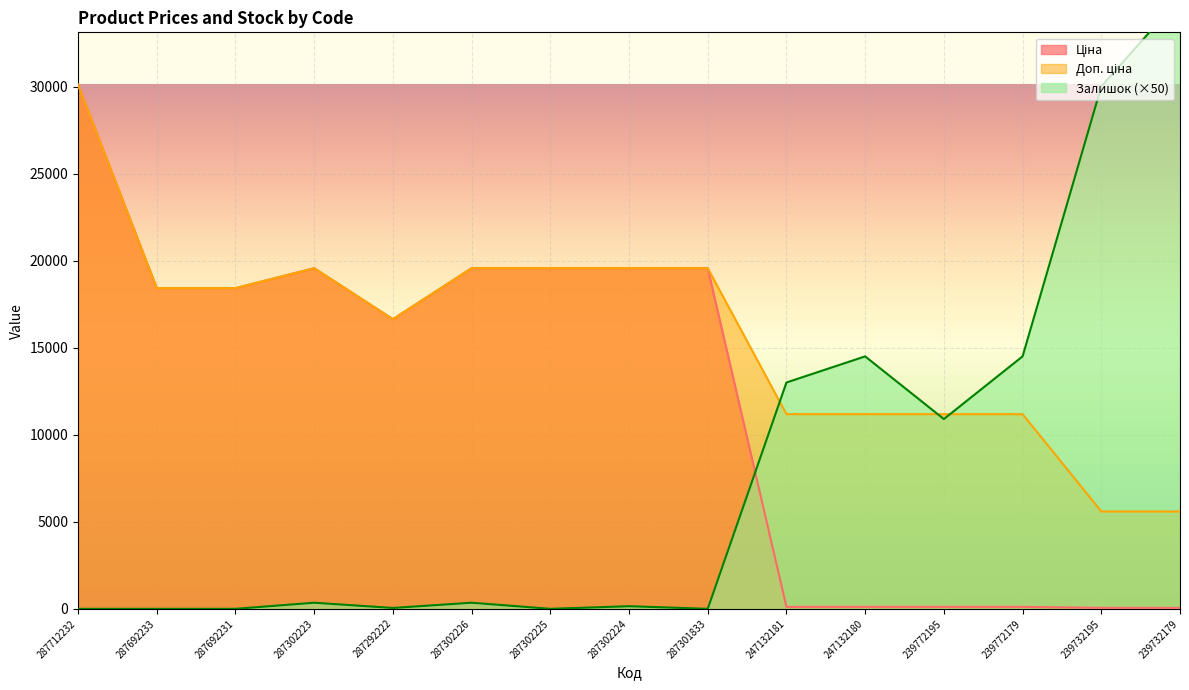

How many values in the Доп. ціна series are below 18420?

7